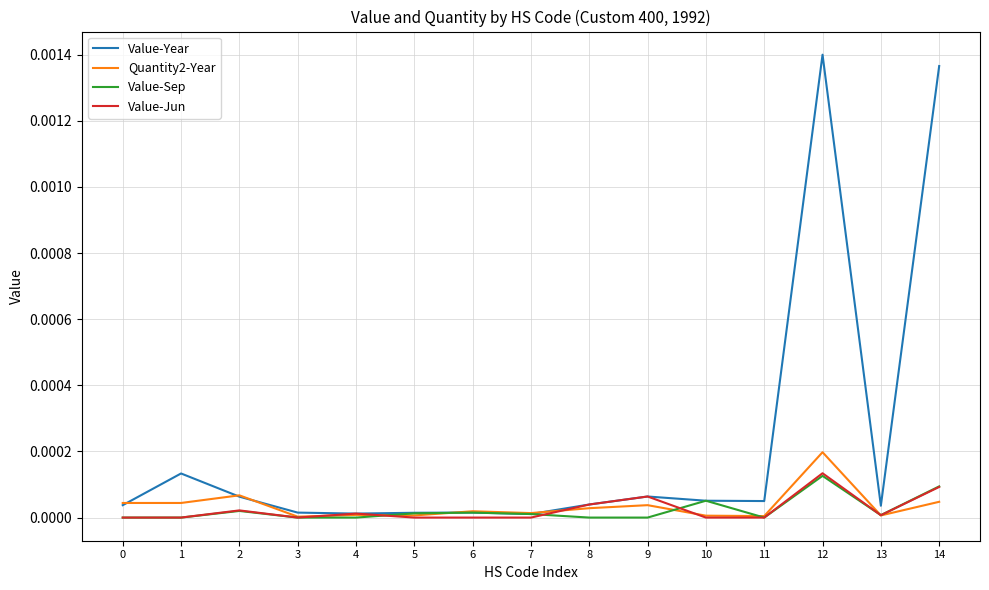

At which category does the chart reach its peak across all series?

12